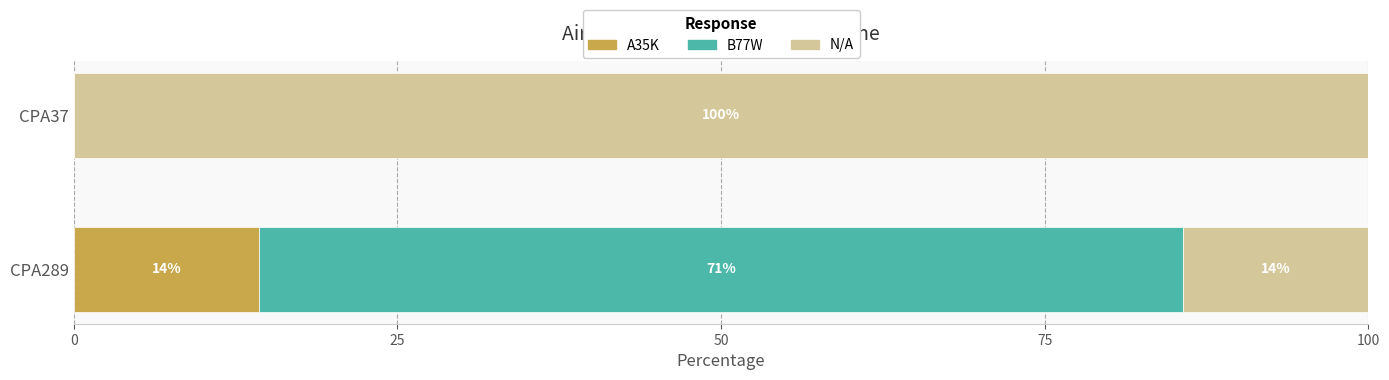

What are all the series names shown in the legend?

A35K, B77W, N/A